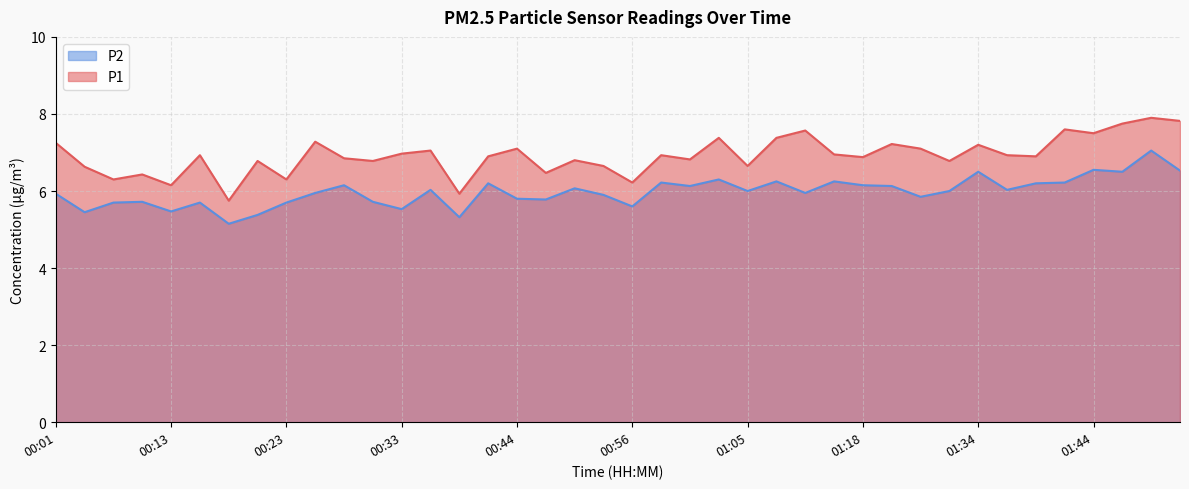

At how many categories does at least one series exceed 7?

15